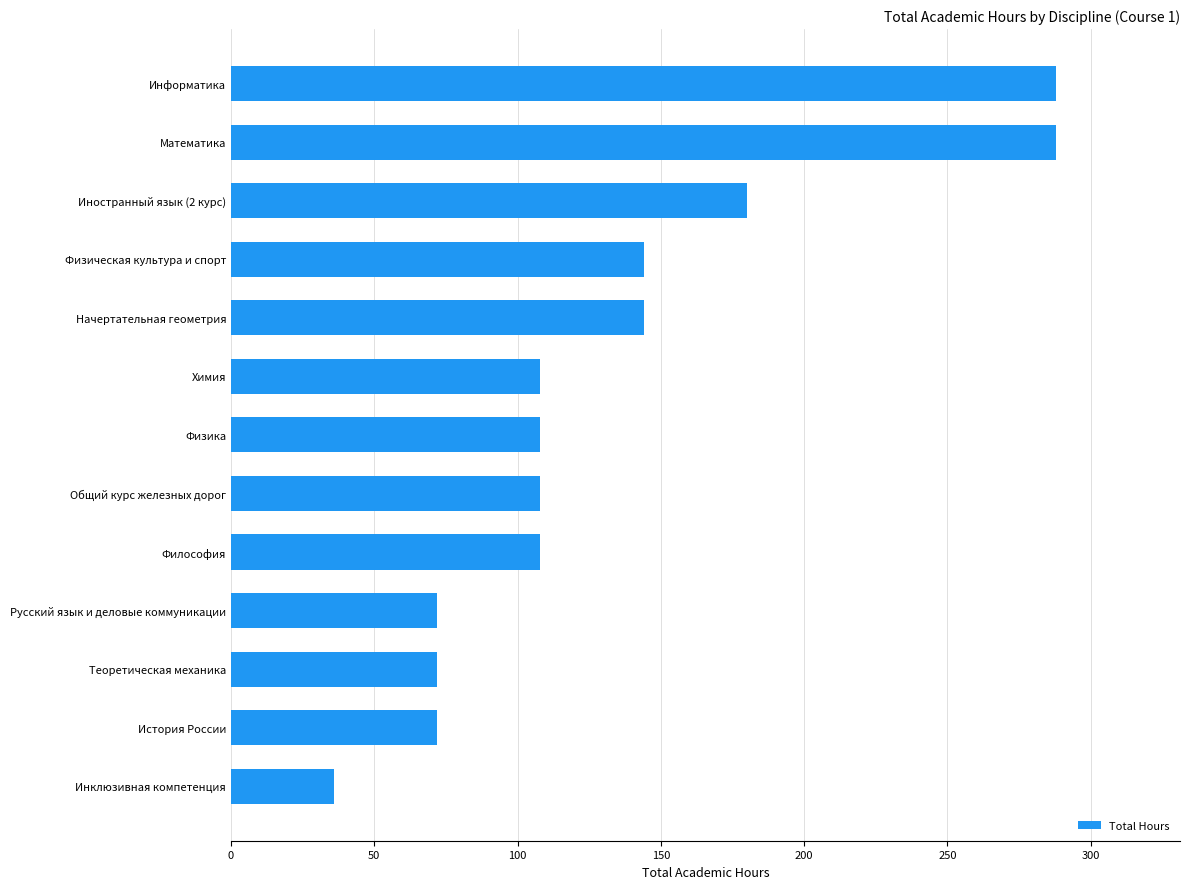

Reading bottom to top, transcribe all the data shown in this chart.

36	72	72	72	108	108	108	108	144	144	180	288	288